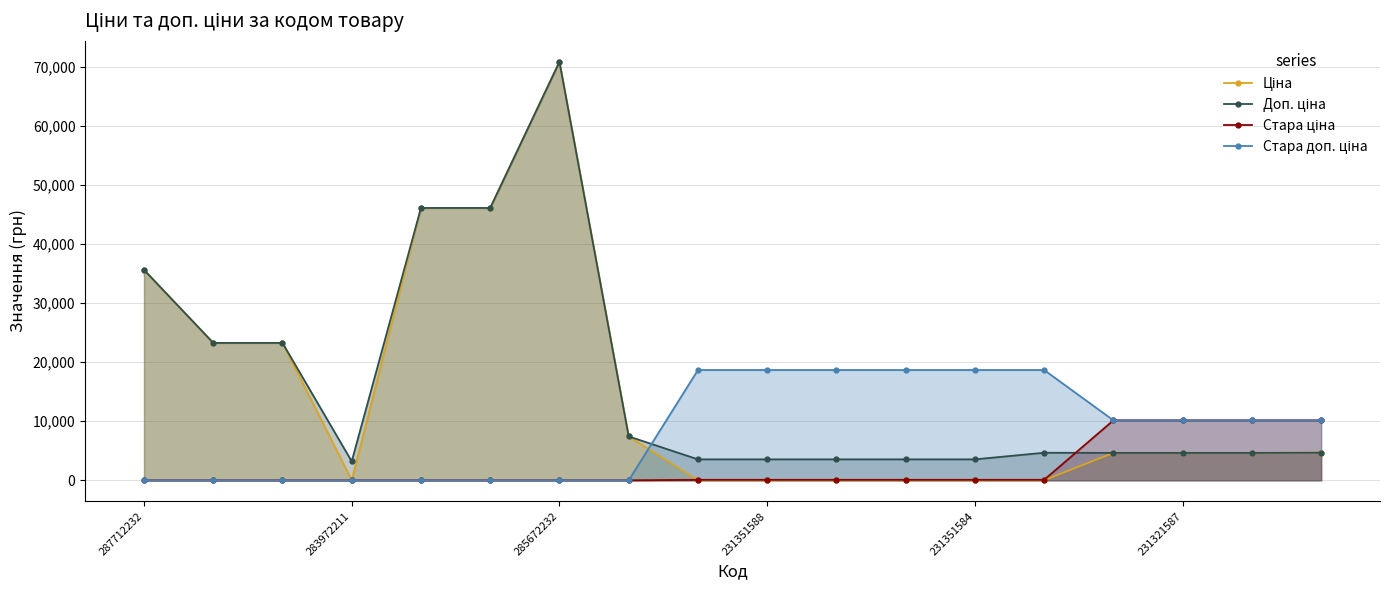

Which label corresponds to the smallest value in the chart?

287712232